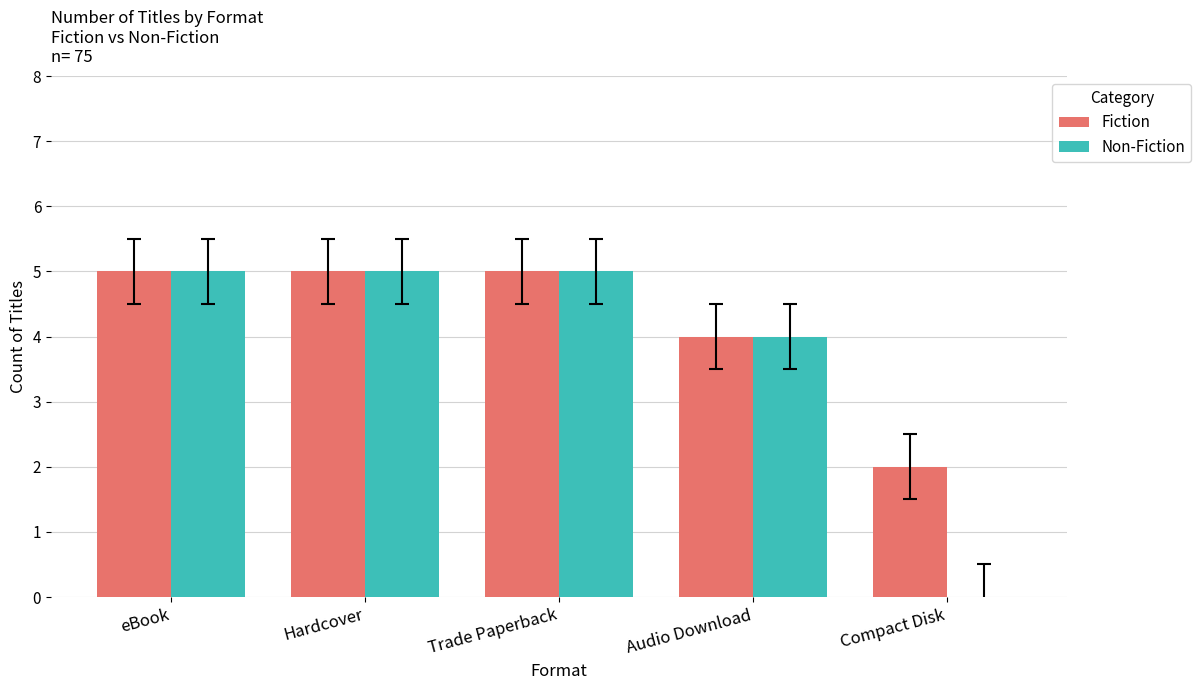

How many groups of bars are there?

5